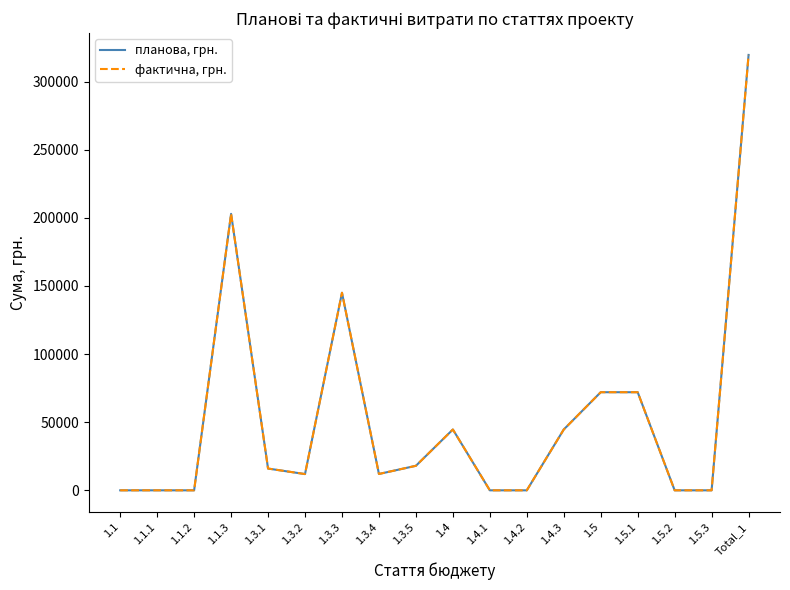

What is the maximum value for фактична, грн.?

319538